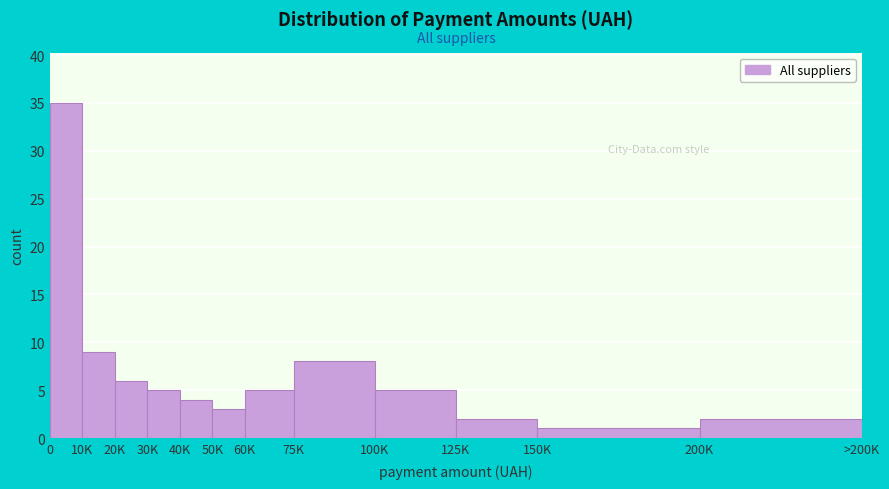

Reading left to right, list all the values displayed in this chart.

0=35	10K=9	20K=6	30K=5	40K=4	50K=3	60K=5	75K=8	100K=5	125K=2	150K=1	200K=2